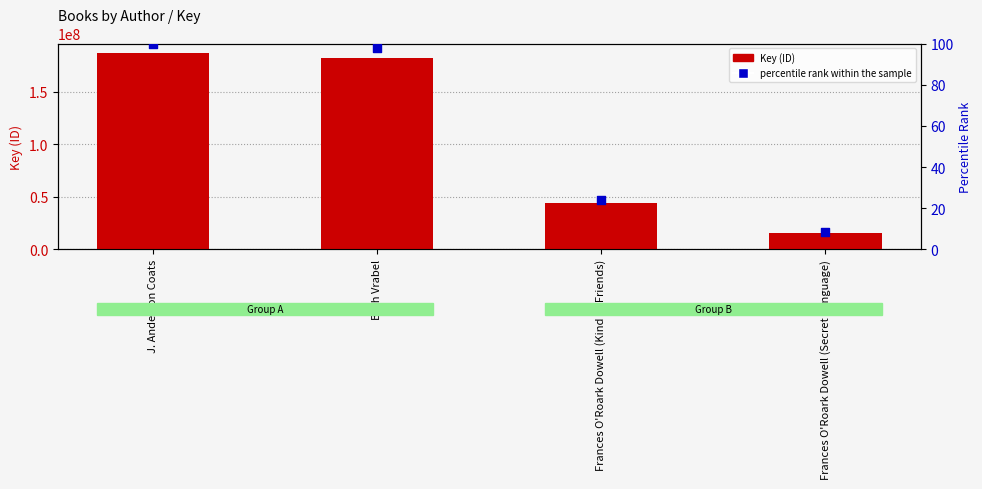

What are all the series names shown in the legend?

Key (ID), percentile rank within the sample